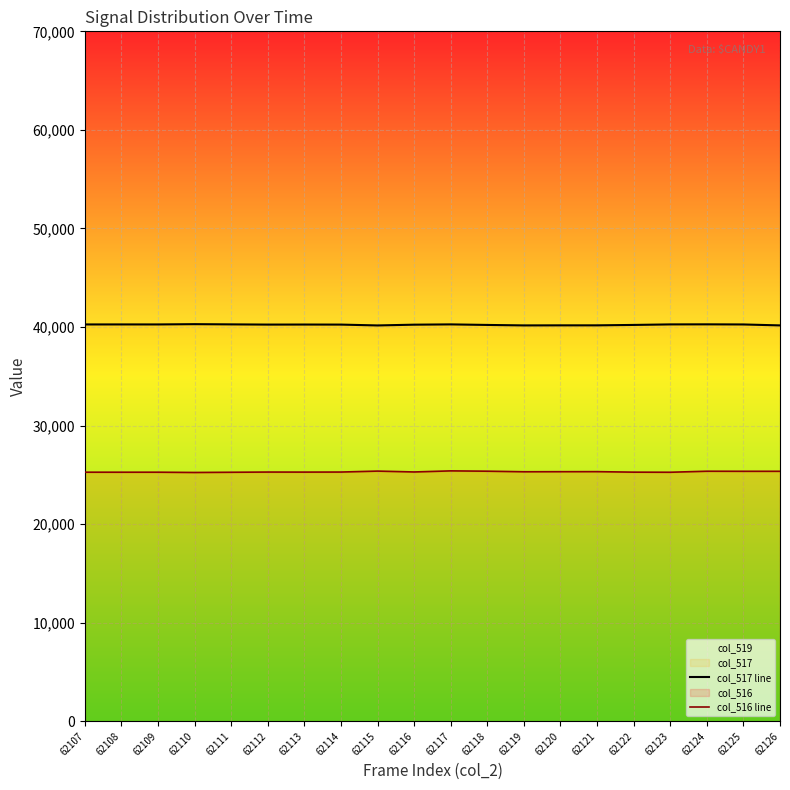

Where does the col_517 line series first go above 40253?

62107